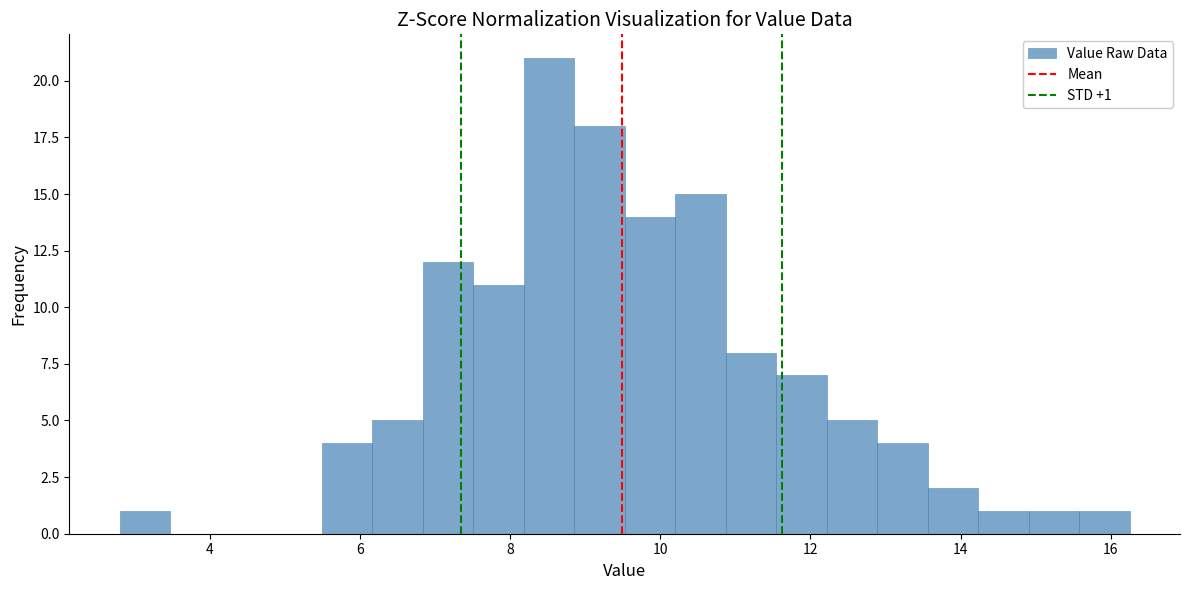

Read against the x-axis, roughly where is the centre of the tallest bar?

8.6